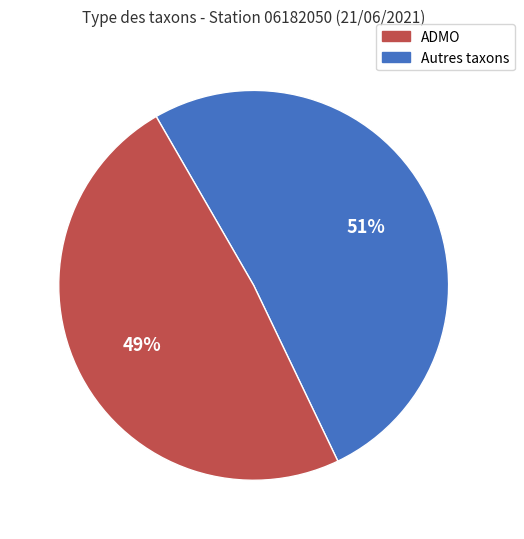

Is there a majority slice in this chart?

Yes